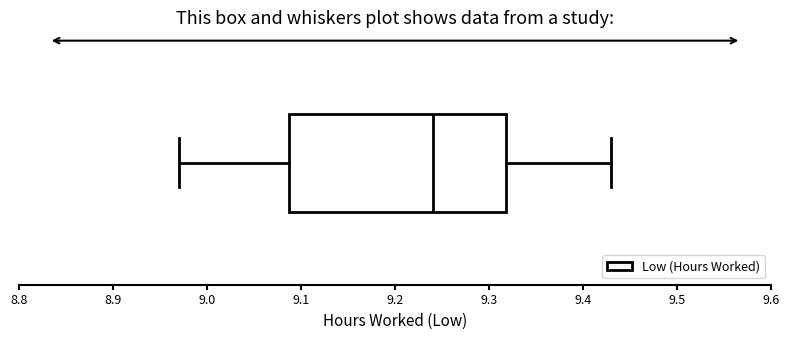

Transcribe this box plot: give where the median line is, the range the box spans, and where the two whiskers end, as read against the x-axis. The values are not printed on the chart, so give them approximately, as read against the axis.

median 9.24, box 9.09 to 9.32, whiskers 8.97 to 9.43